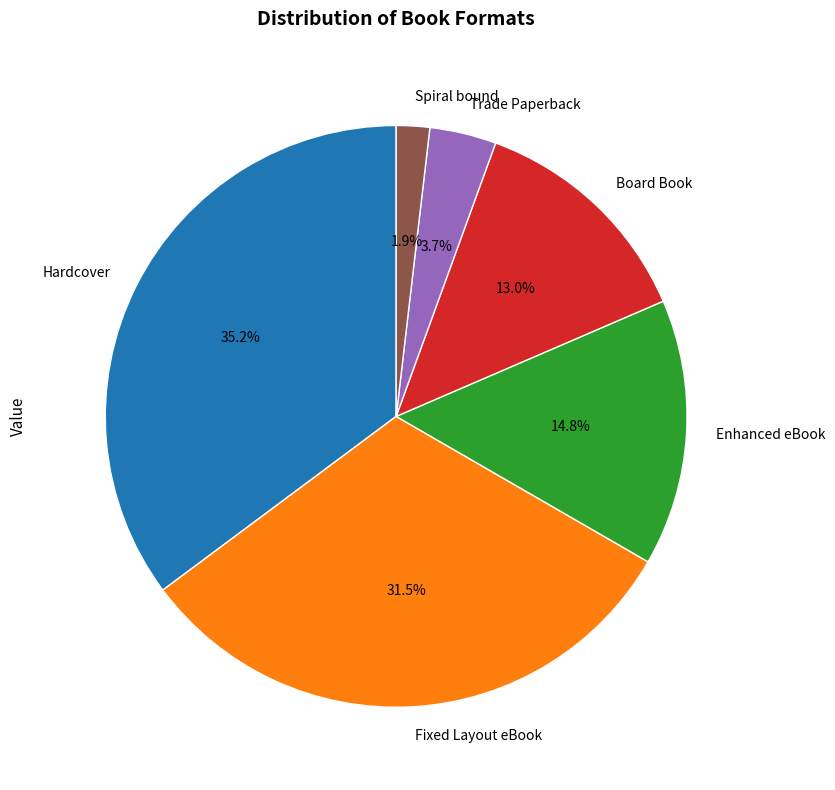

Rank the categories by value from lowest to highest.

Spiral bound, Trade Paperback, Board Book, Enhanced eBook, Fixed Layout eBook, Hardcover